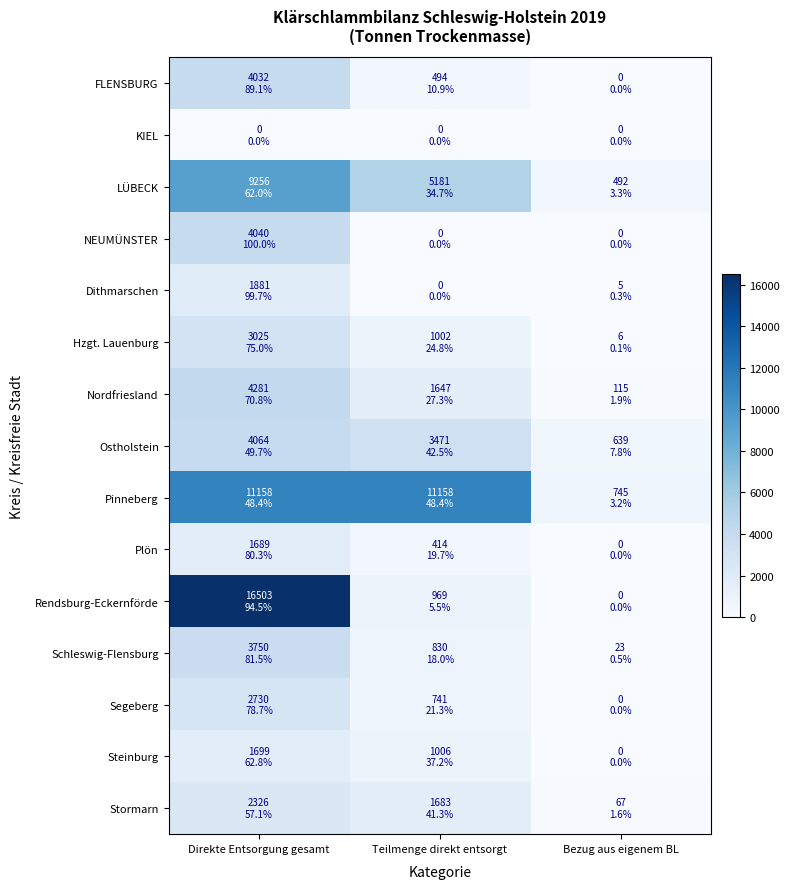

What is the total value across all series at Bezug aus eigenem BL?

2092